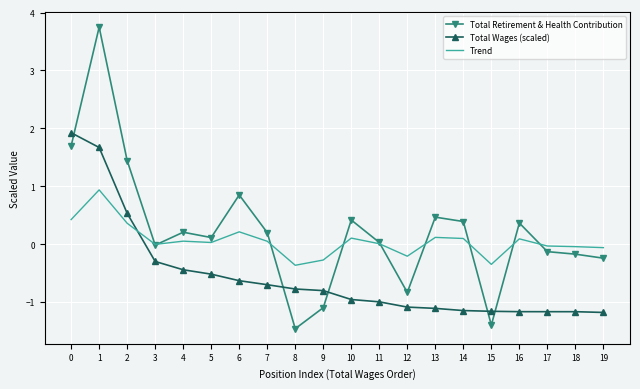

At 15, list the series in order from smallest to largest.

Total Retirement & Health Contribution, Total Wages (scaled), Trend